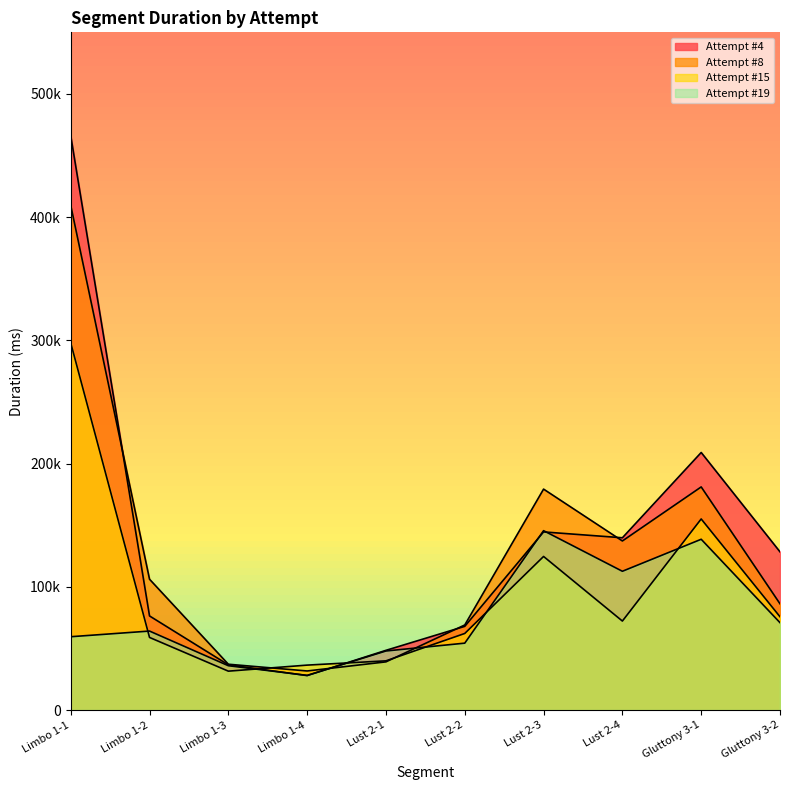

How many series are shown in this chart?

4